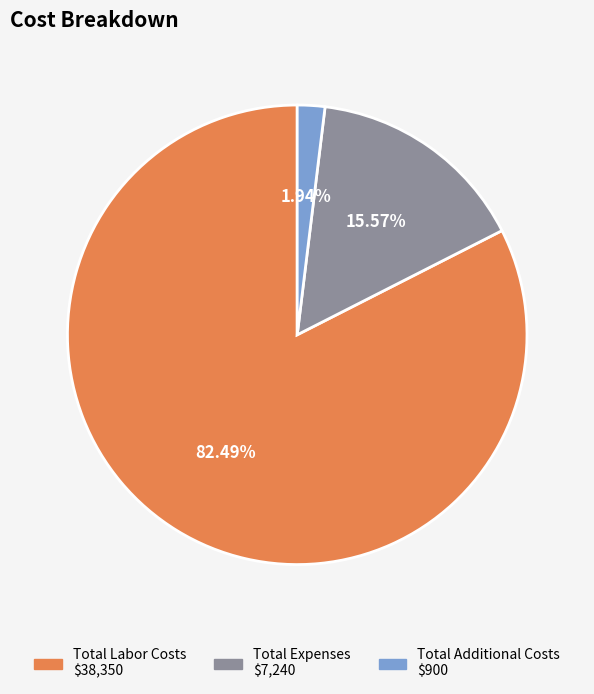

Count the number of slices in the pie.

3